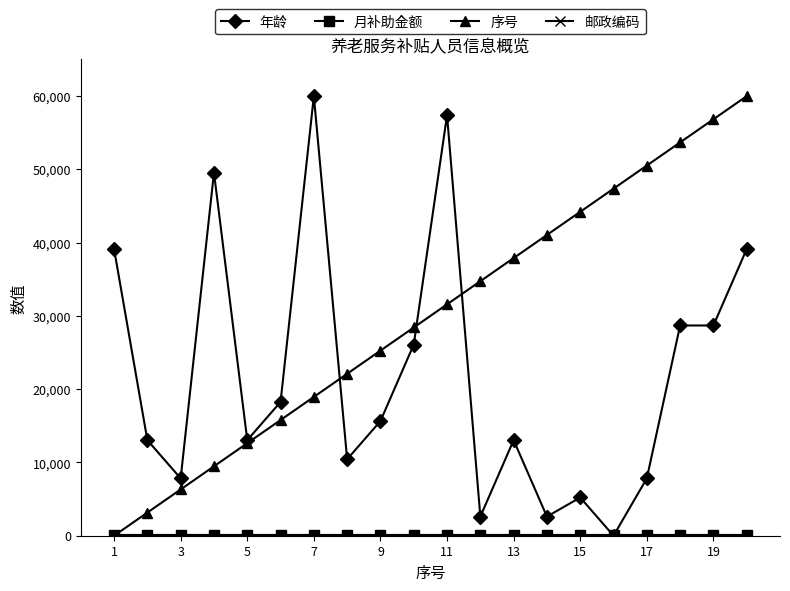

After their last crossing, which series has the higher values: 邮政编码 or 序号?

序号